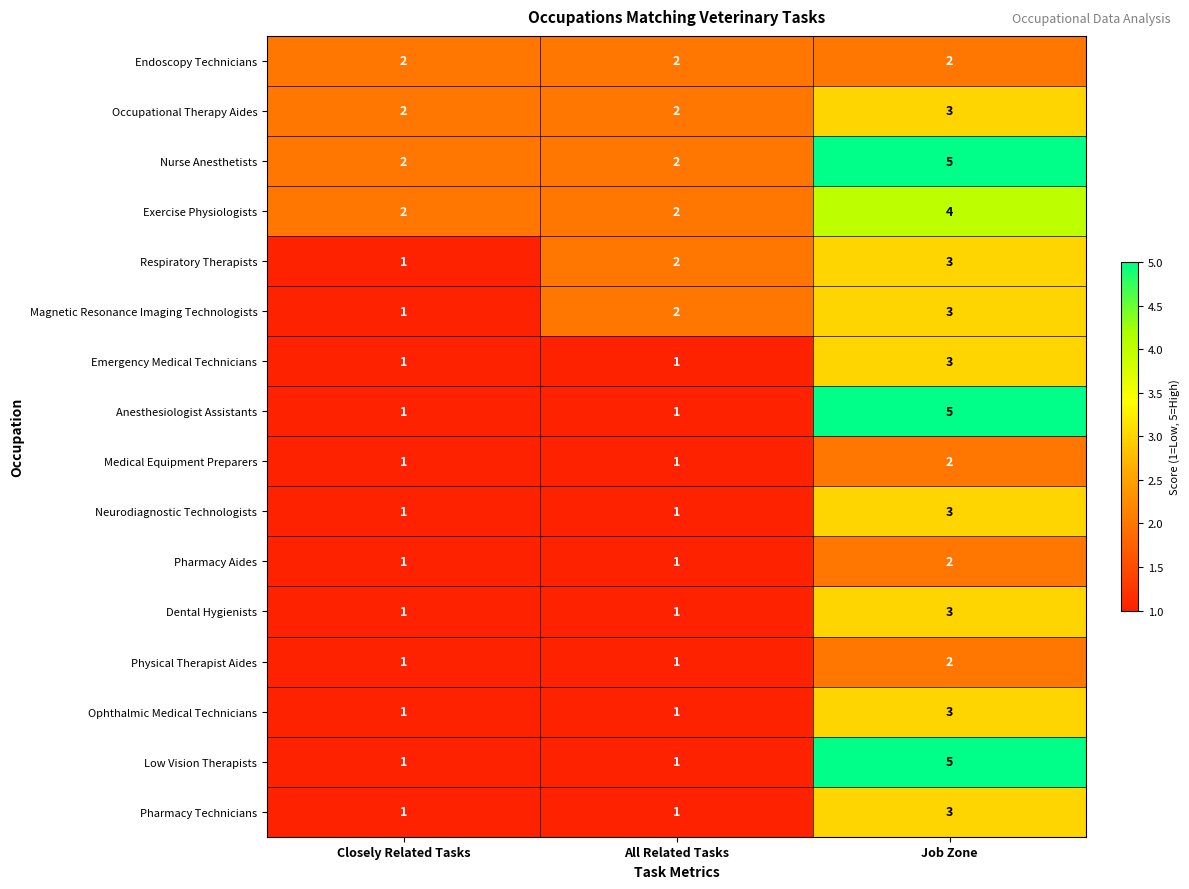

At which label is Respiratory Therapists closest to 2?

All Related Tasks